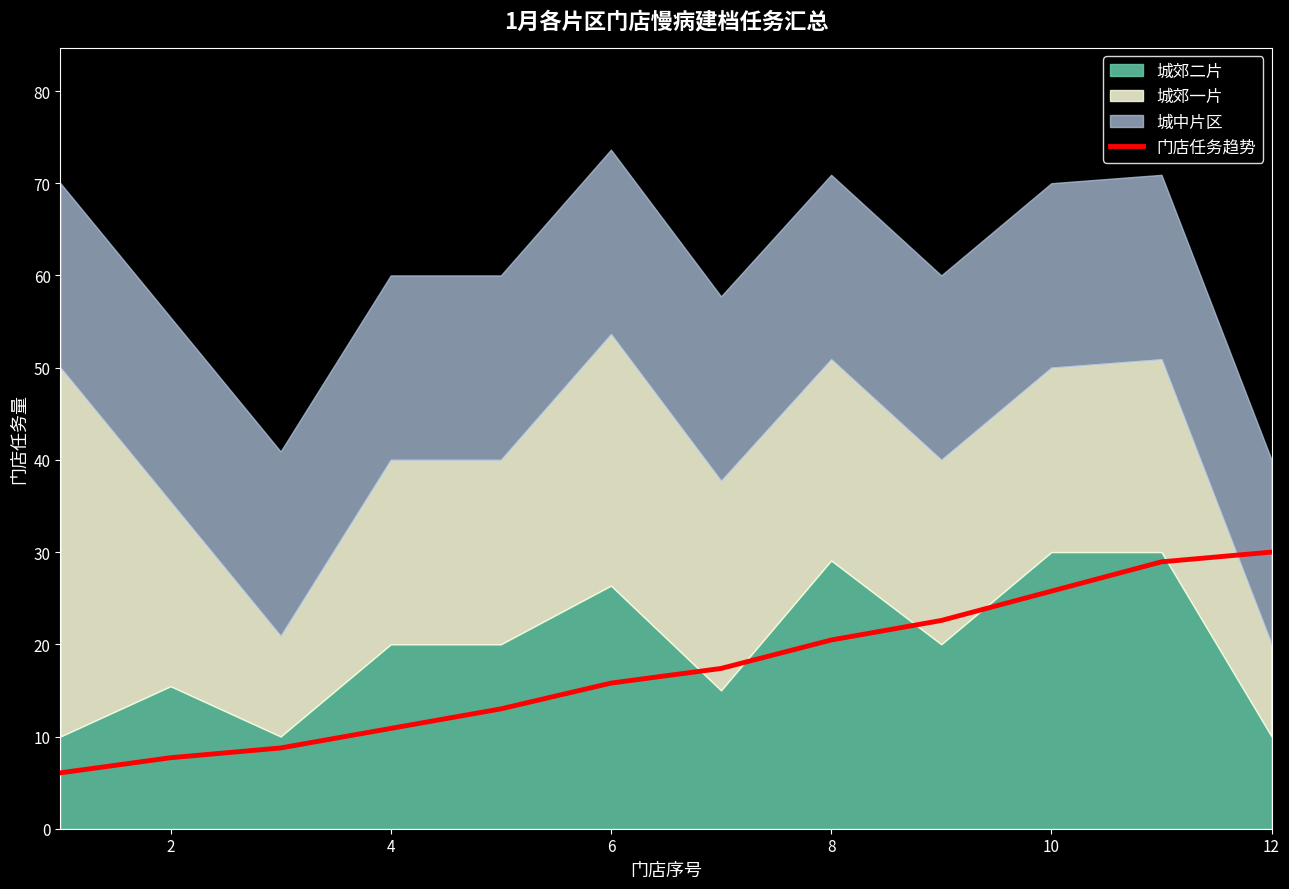

True or false: 门店任务趋势 has a value of 19.4 at 12.

False